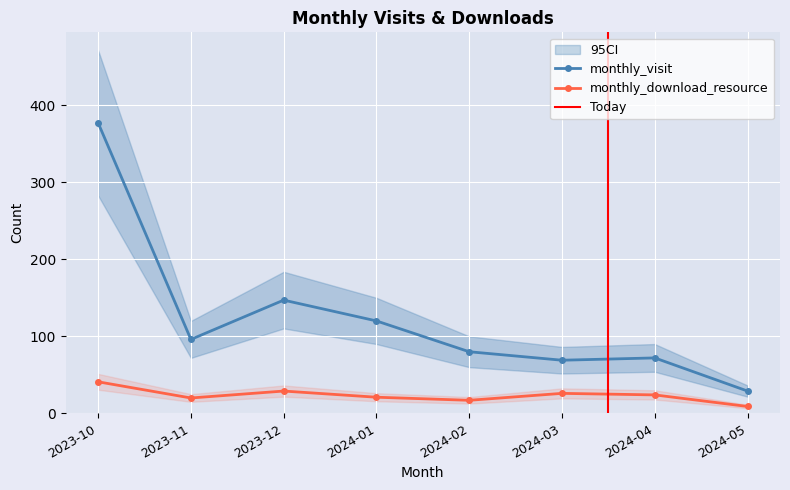

True or false: monthly_download_resource and monthly_visit intersect in this chart.

False